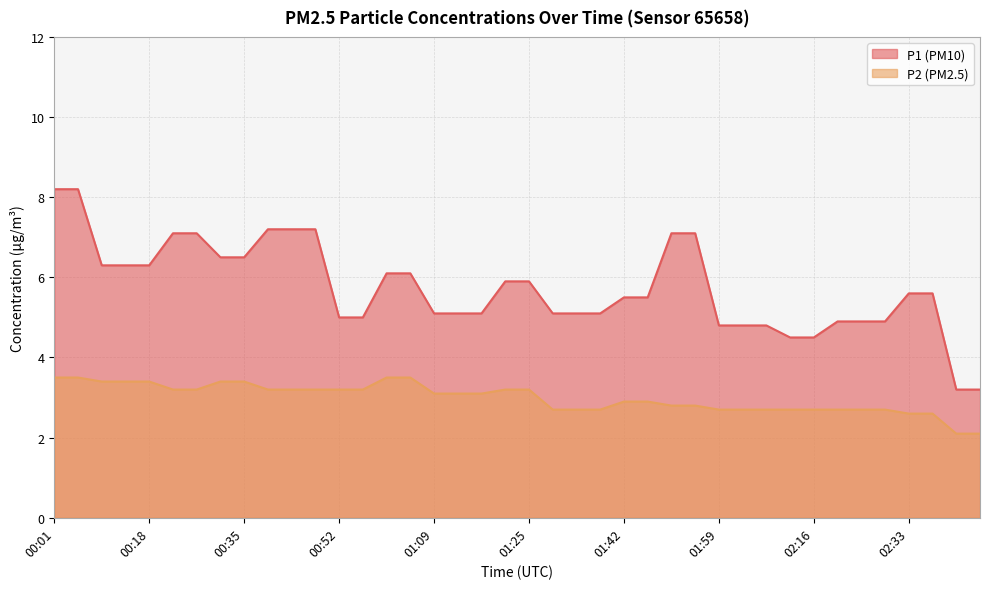

What is the value of the P1 point at the 34th from the left?

4.9